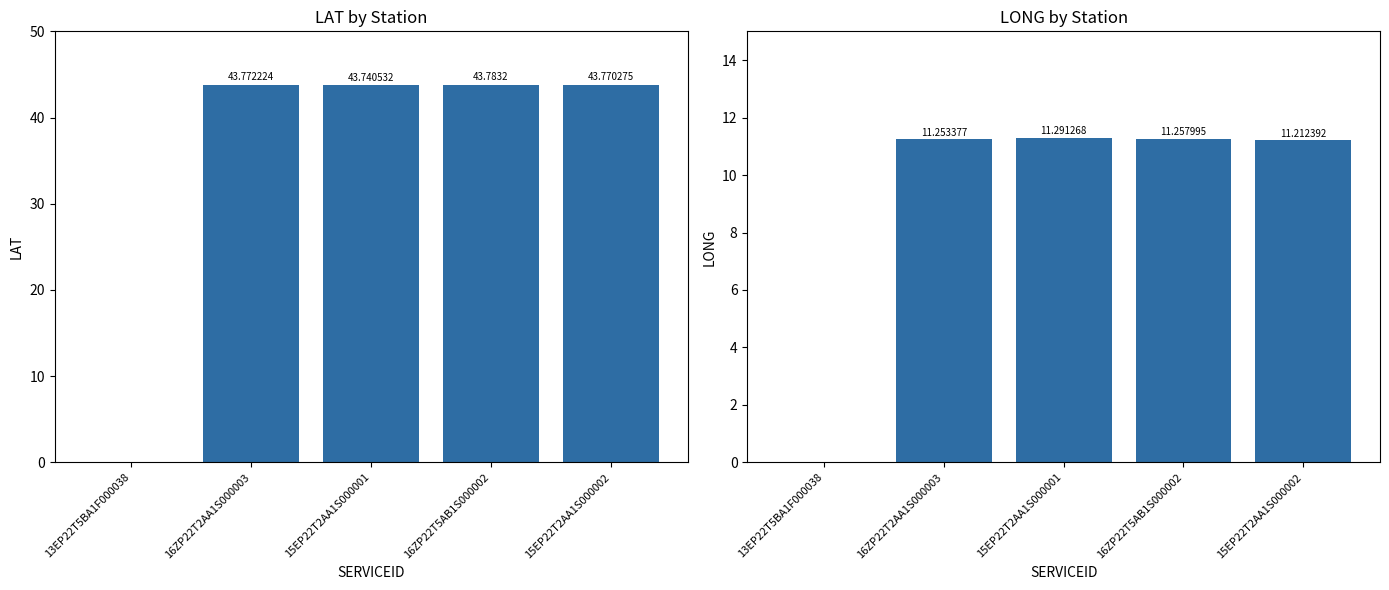

What are all the series names shown in the legend?

LAT, LONG